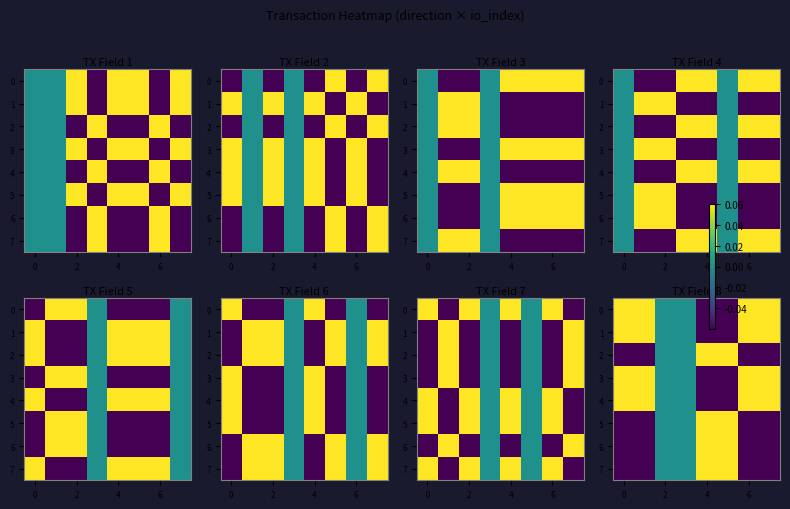

What is the difference between the maximum and minimum values in the row_6 series?

0.1